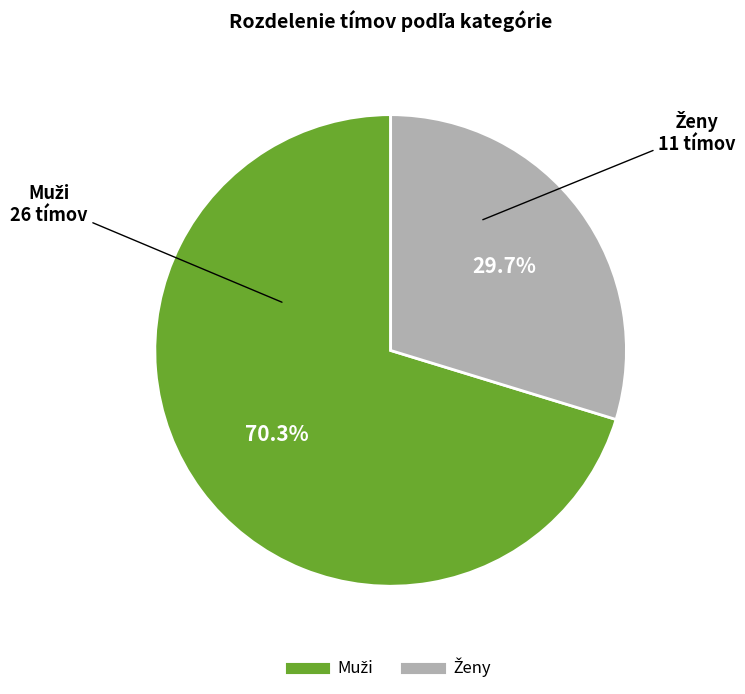

Is there a majority slice in this chart?

Yes